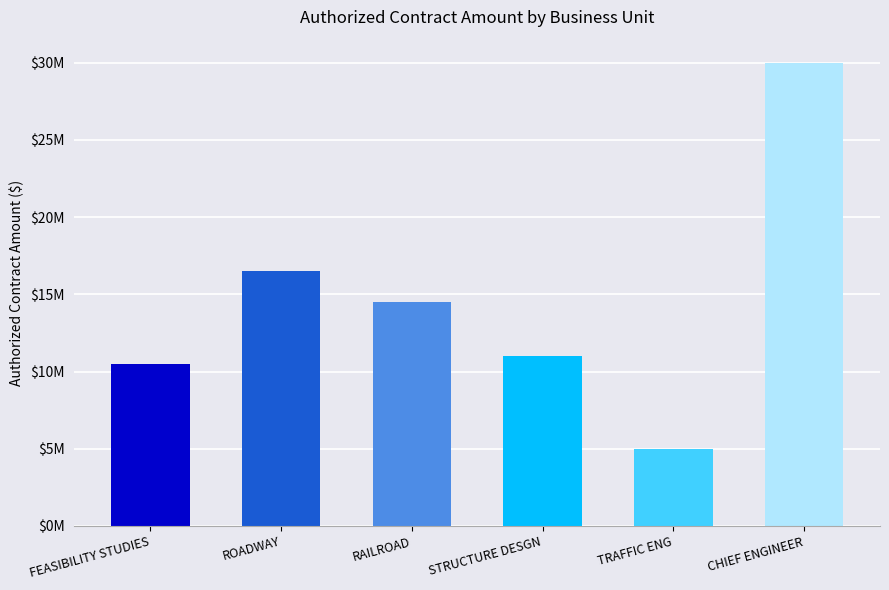

Is the value of ROADWAY at ROADWAY greater than the value of STRUCTURE DESGN at RAILROAD?

Yes